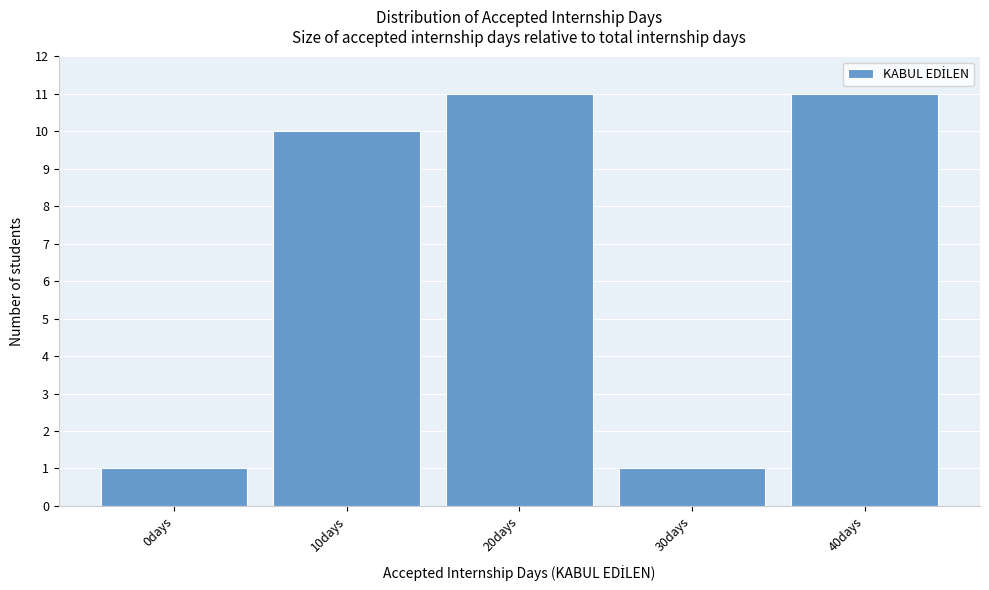

Reading left to right, list all the values displayed in this chart.

1	10	11	1	11